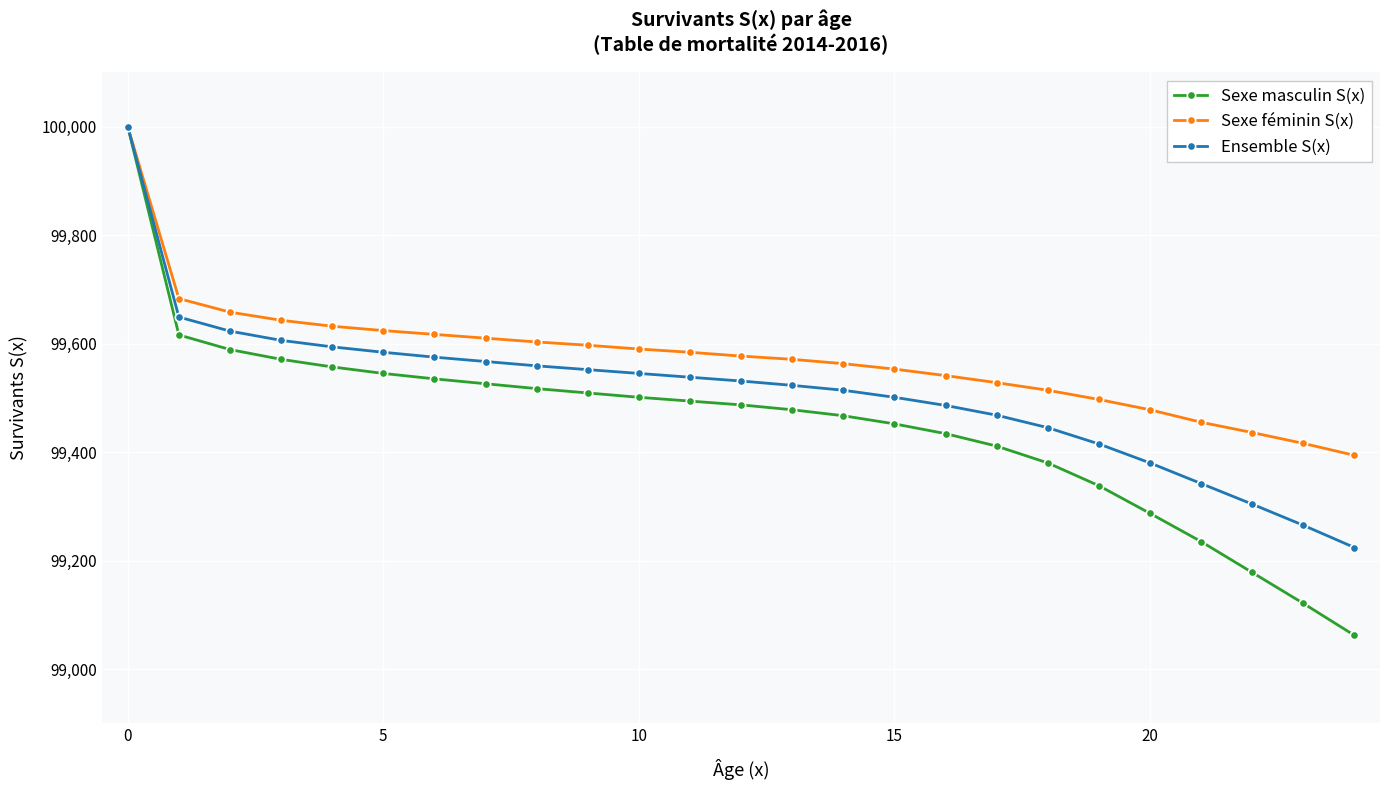

Rank the series by their average value, from lowest to highest.

Sexe masculin S(x), Ensemble S(x), Sexe féminin S(x)